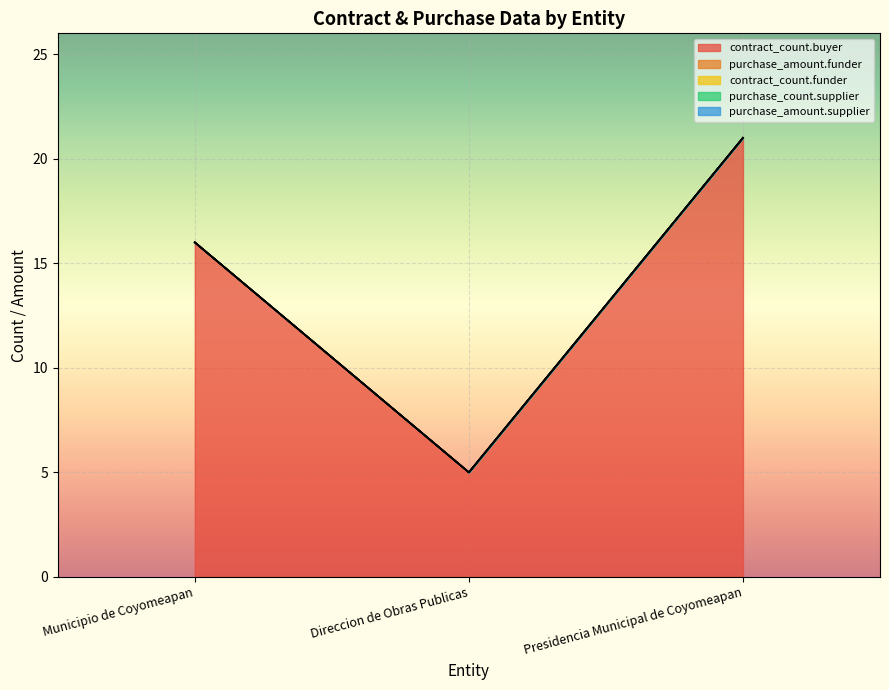

What is the sum of the contract_count.buyer values at Presidencia Municipal de Coyomeapan and Municipio de Coyomeapan?

37